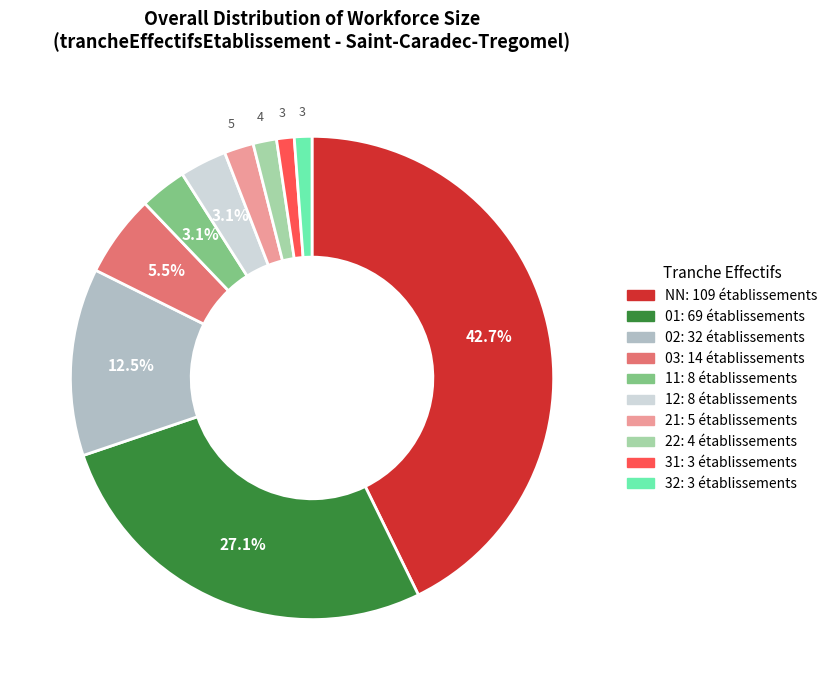

Between 22 and 01, which is larger?

01